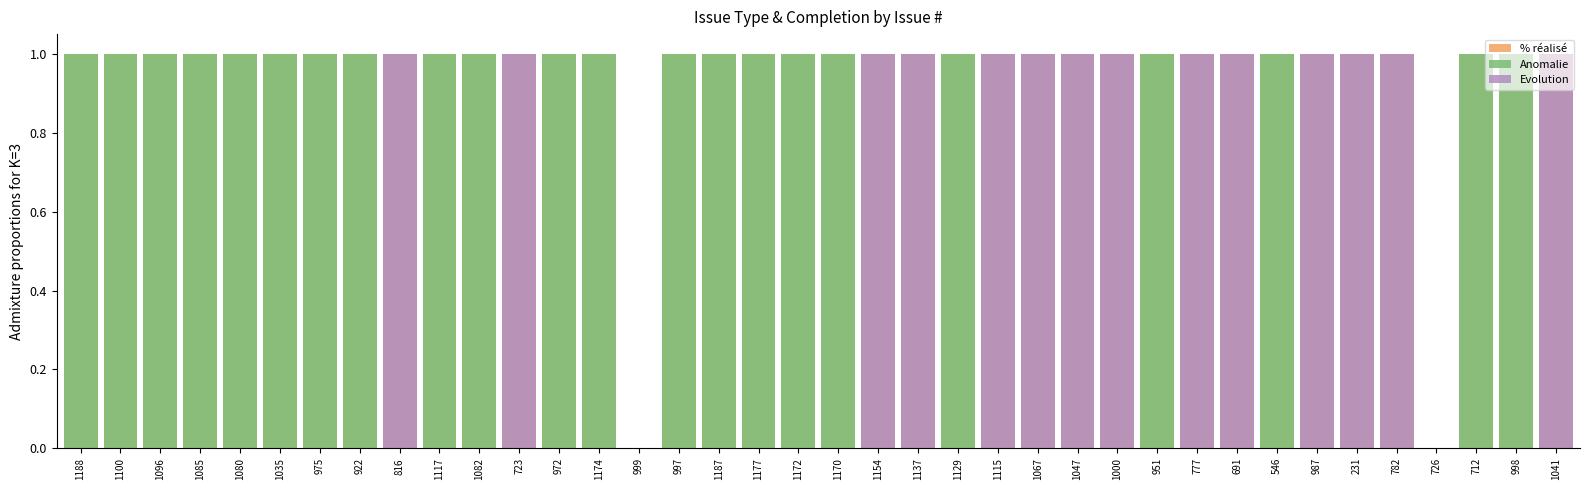

Reading right to left, what are all the values shown in this chart?

% réalisé: 1	1	1	0	1	1	1	1	1	1	1	1	1	1	1	1	1	1	1	1	1	1	1	0	1	1	1	1	1	1	1	1	1	1	1	1	1	1
Anomalie: 0	1	1	0	0	0	0	1	0	0	1	0	0	0	0	1	0	0	1	1	1	1	1	0	1	1	0	1	1	0	1	1	1	1	1	1	1	1
Evolution: 1	0	0	0	1	1	1	0	1	1	0	1	1	1	1	0	1	1	0	0	0	0	0	0	0	0	1	0	0	1	0	0	0	0	0	0	0	0